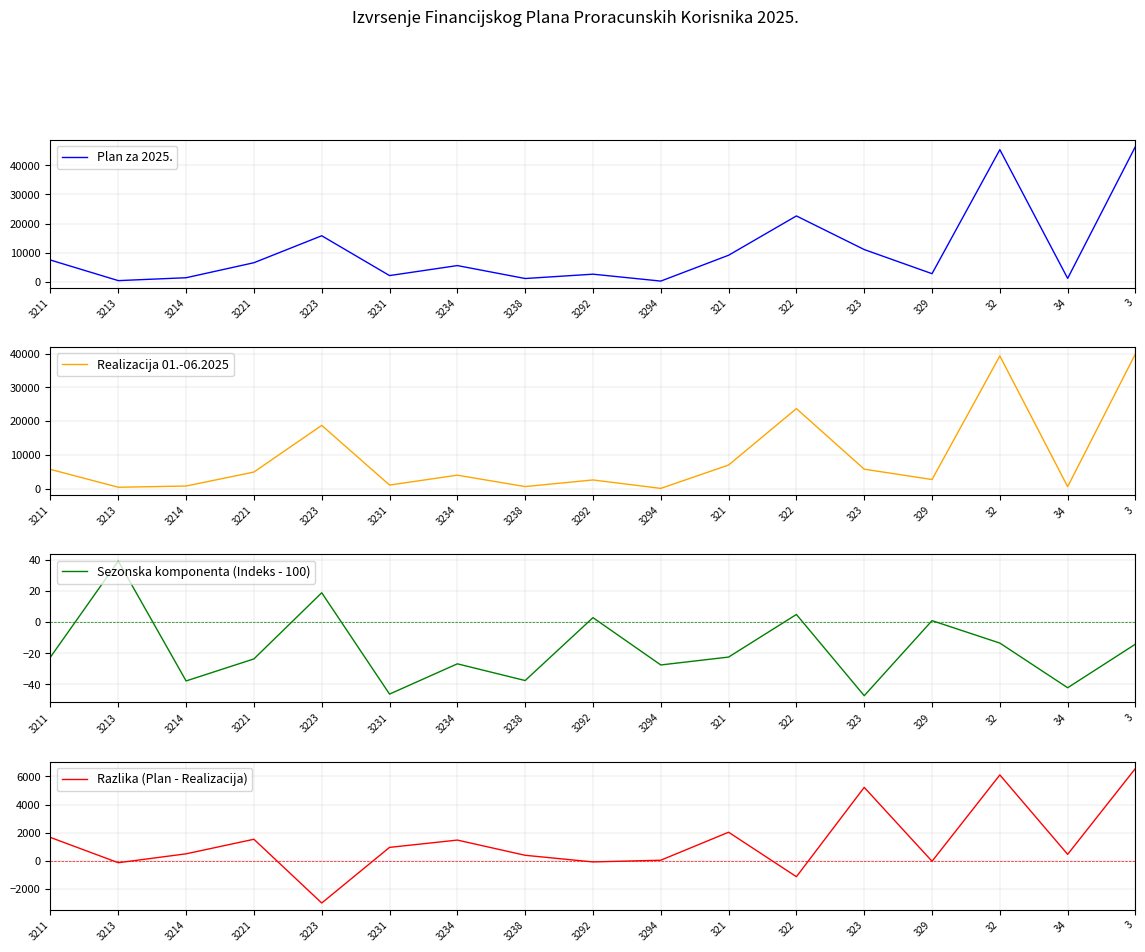

Rank the categories by Sezonska komponenta (Indeks - 100) value from lowest to highest.

323, 3231, 34, 3214, 3238, 3294, 3234, 3221, 3211, 321, 3, 32, 329, 3292, 322, 3223, 3213